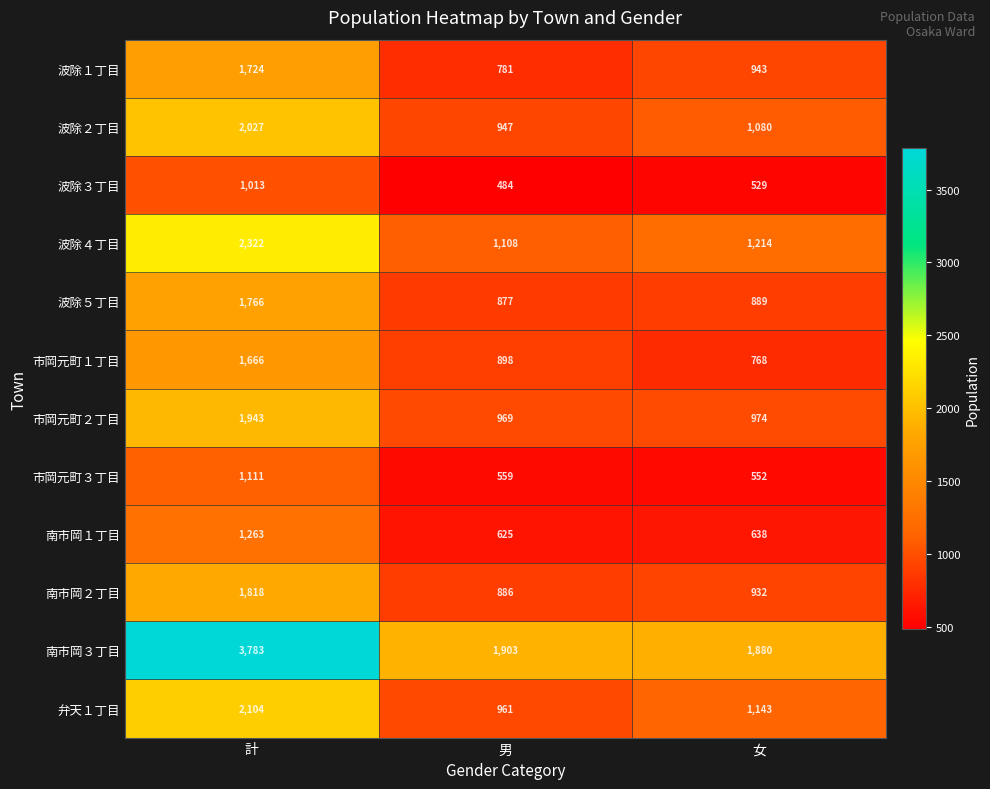

At which category does the chart reach its peak across all series?

計